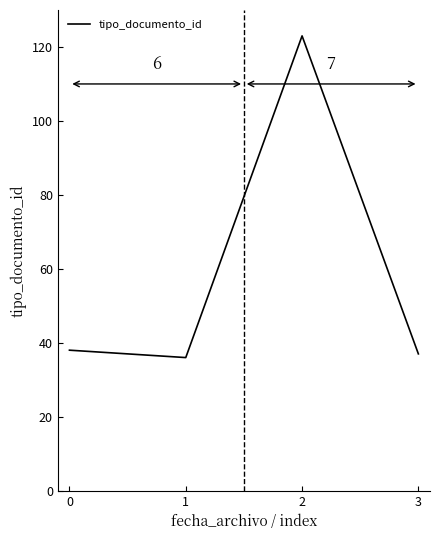

Reading left to right, extract all data points from this chart.

0=38	1=36	2=123	3=37